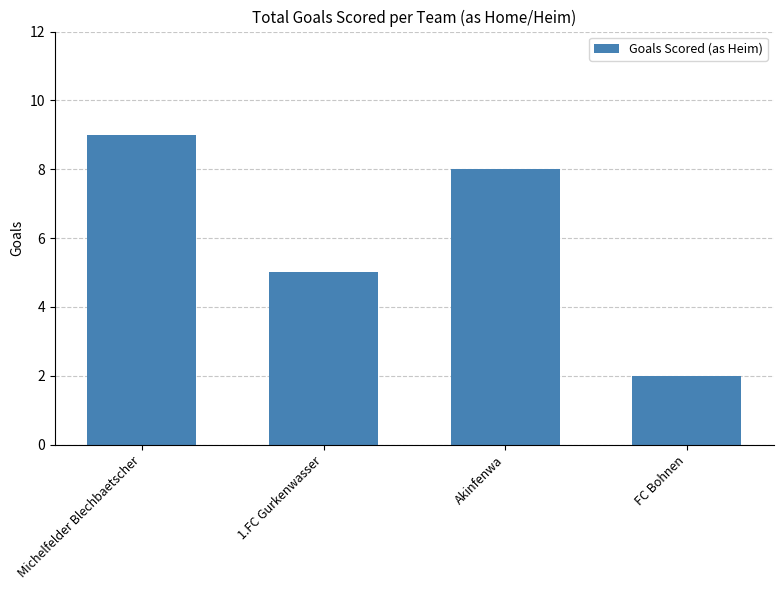

What position from the left is Akinfenwa?

3